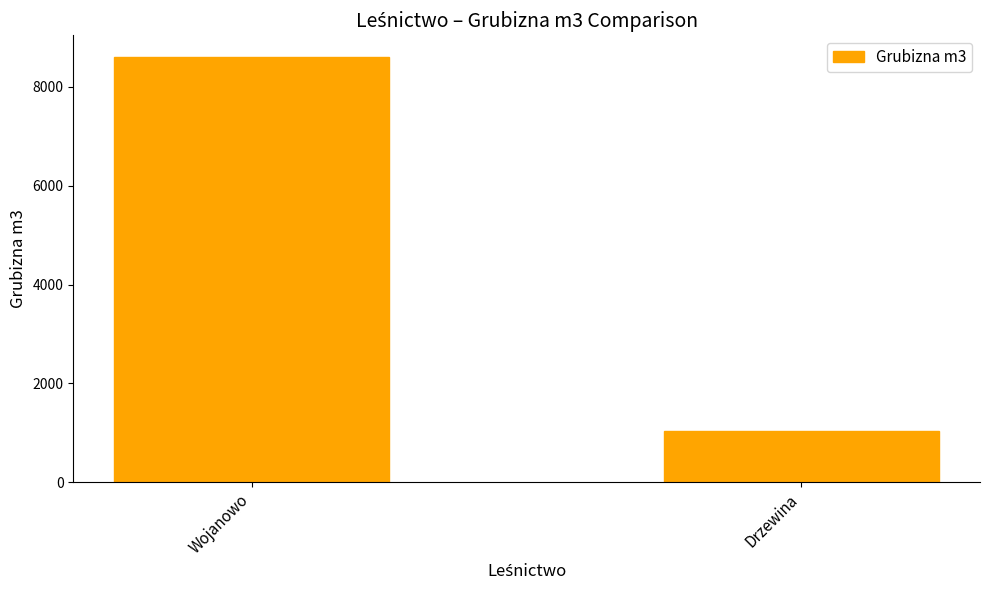

What is the average value?

4825